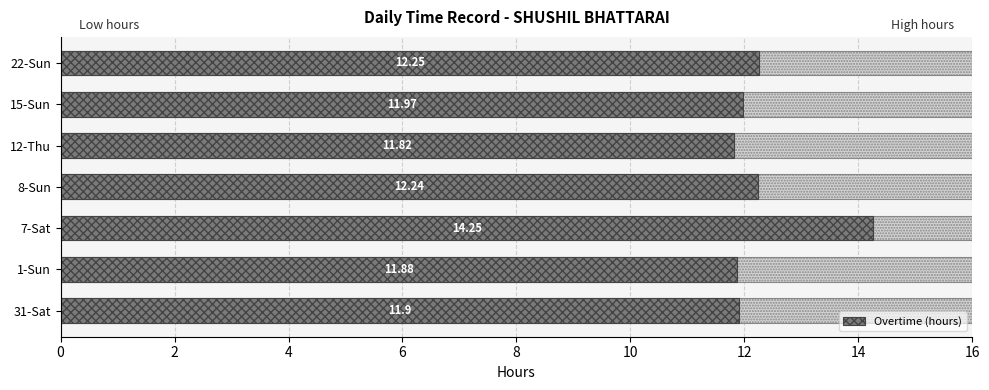

What is the value of the 4th bar from the left?

12.2